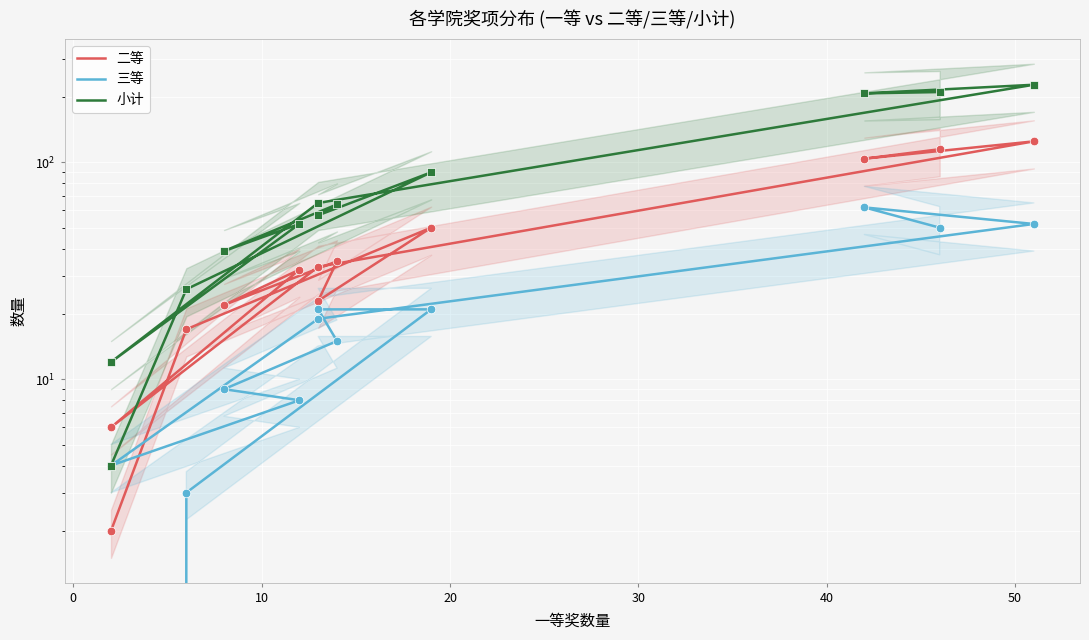

Which series has the widest spread of Y values?

小计